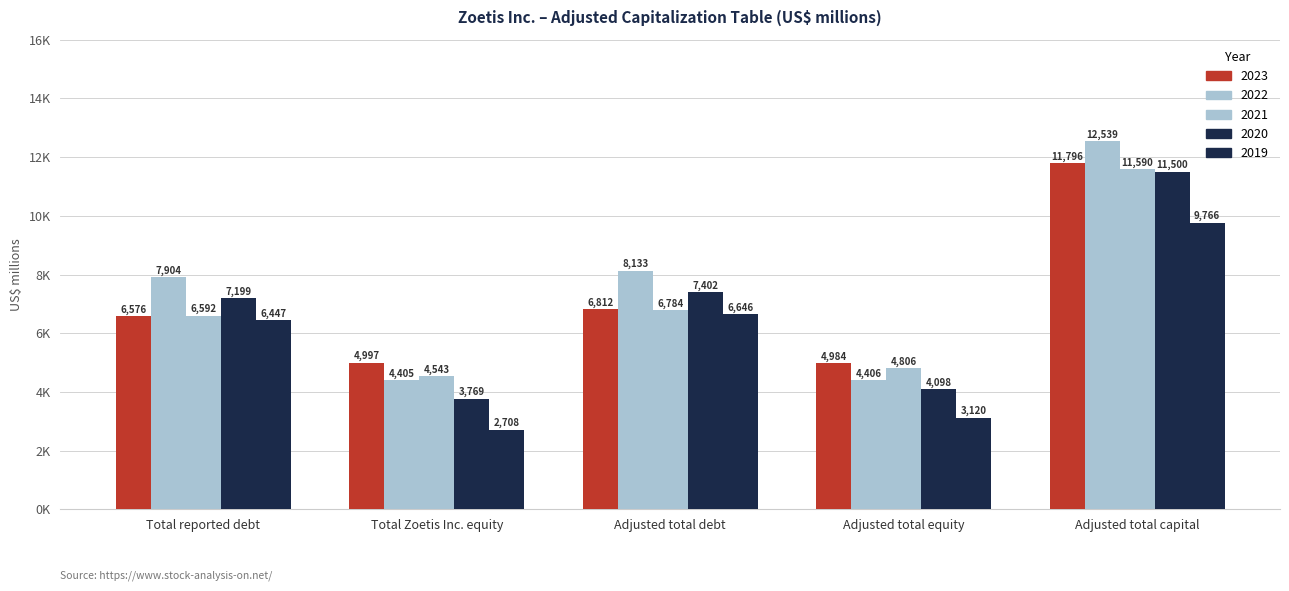

Does the chart contain any negative values?

No